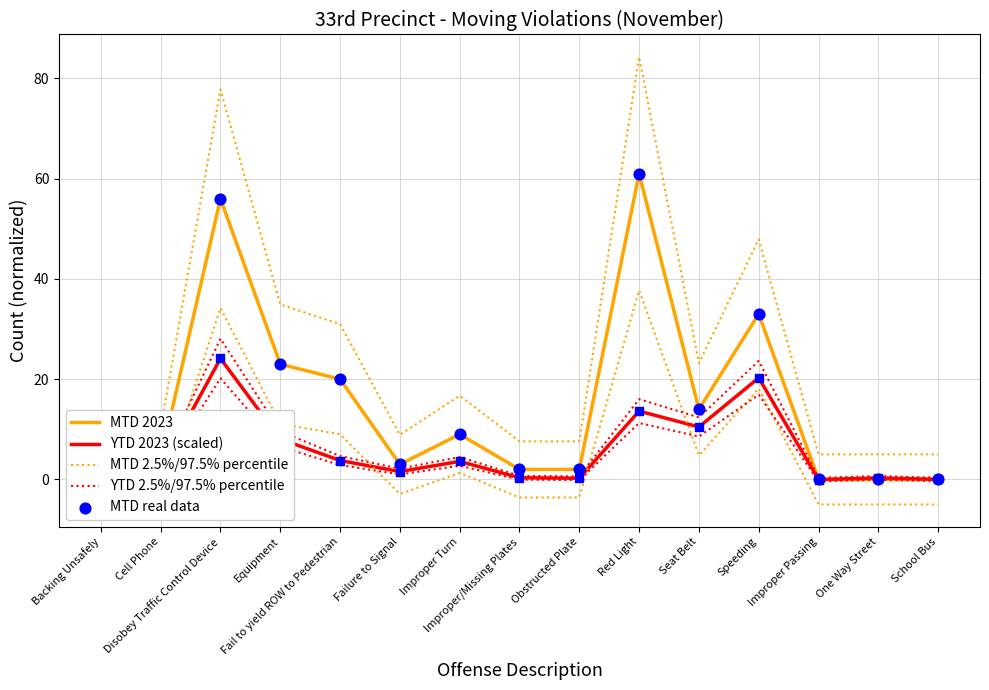

Which series has the widest spread of Y values?

MTD 2.5%/97.5% percentile